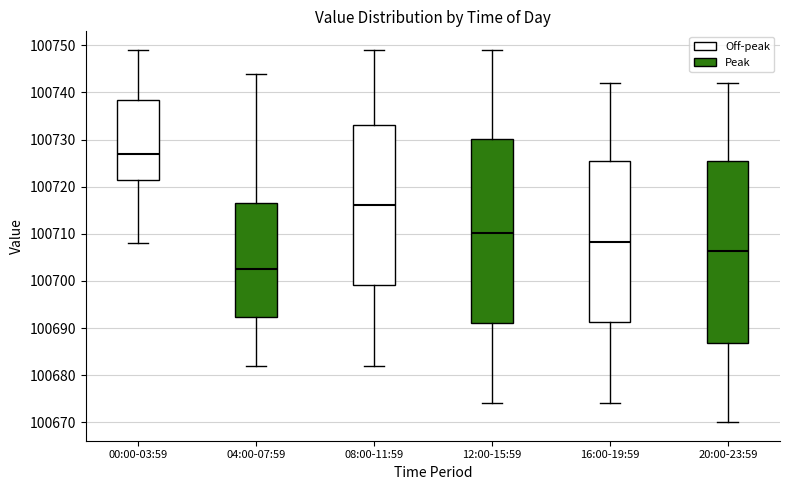

Reading left to right, transcribe this box plot: for each box, give where its median line is, the range the box spans, and where its two whiskers end, as read against the y-axis. The values are not printed on the chart, so give them approximately, as read against the axis.

00:00-03:59: median 100727, box 100721 to 100738, whiskers 100708 to 100749
04:00-07:59: median 100703, box 100692 to 100716, whiskers 100682 to 100744
08:00-11:59: median 100716, box 100699 to 100733, whiskers 100682 to 100749
12:00-15:59: median 100710, box 100691 to 100730, whiskers 100674 to 100749
16:00-19:59: median 100708, box 100691 to 100725, whiskers 100674 to 100742
20:00-23:59: median 100706, box 100687 to 100725, whiskers 100670 to 100742